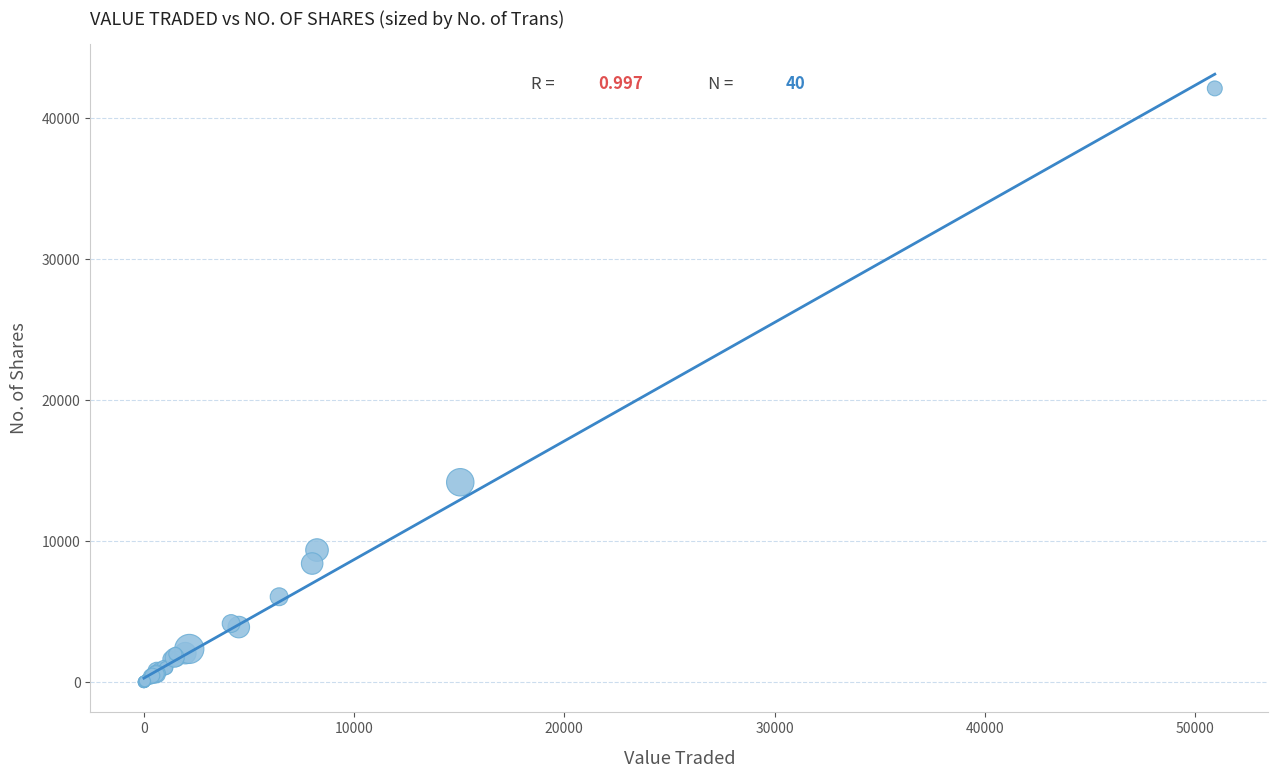

What Y value in the scatter plot is closest to 21053?

14169